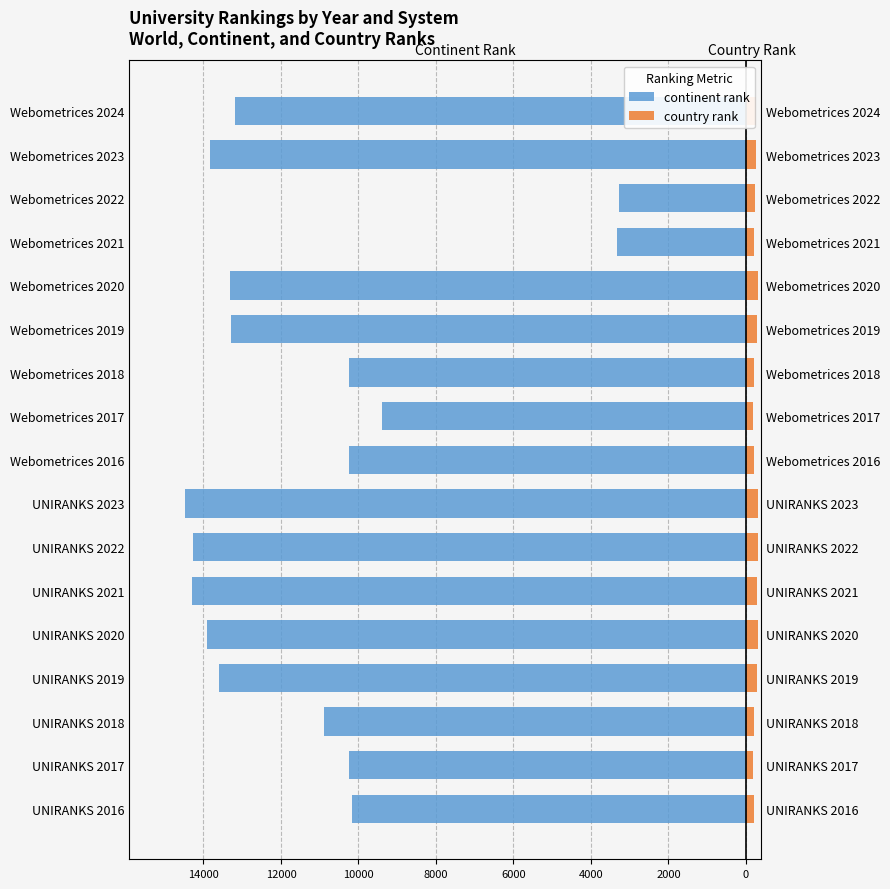

Reading right to left, extract all data points from this chart.

continent rank: -13175	-13826	-3265	-3316	-13314	-13298	-10244	-9381	-10244	-14469	-14270	-14302	-13899	-13600	-10899	-10256	-10176
country rank: 249	267	222	213	307	292	219	187	219	319	319	279	304	289	219	189	219